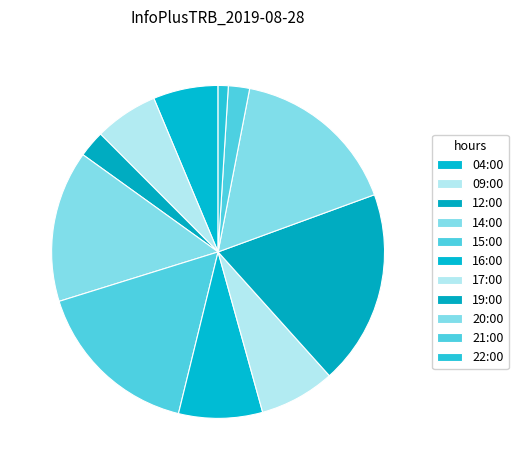

What is the change in value from 17:00 to 22:00?

-142